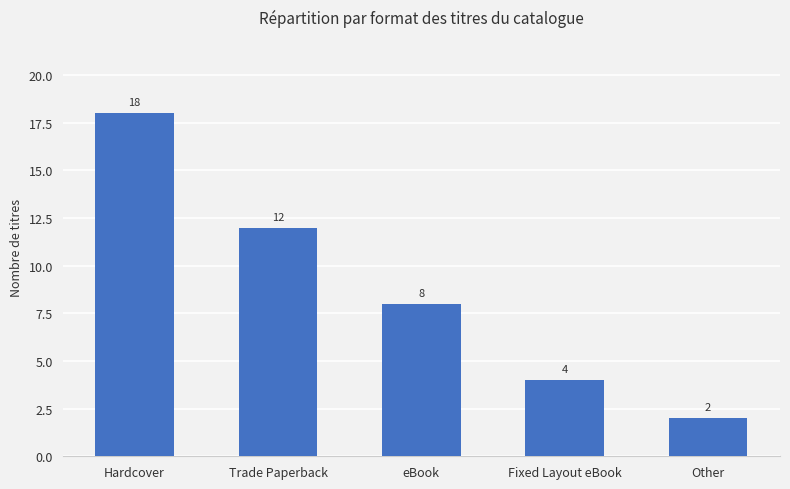

What is the maximum value shown in the chart?

18